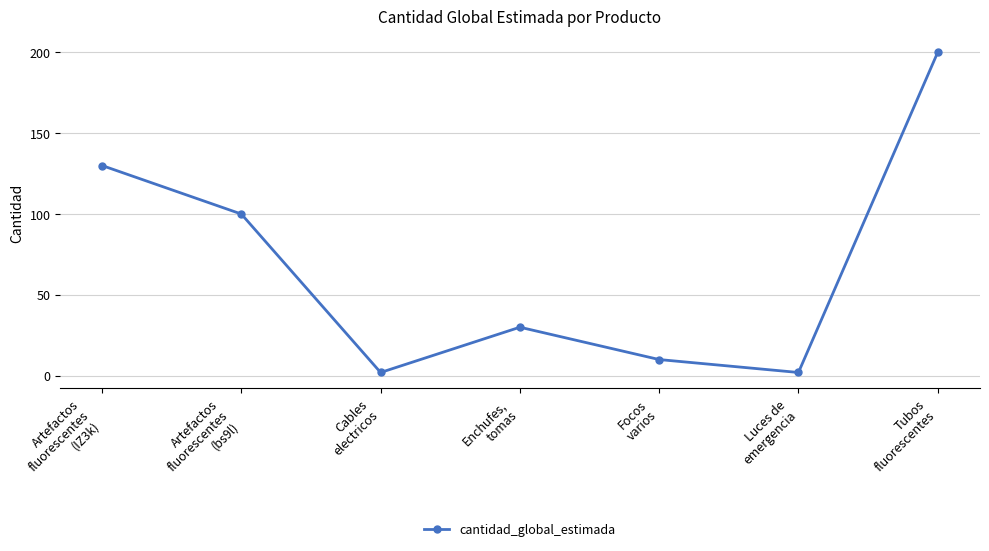

Which has a higher value, Artefactos
fluorescentes
(IZ3k) or Tubos
fluorescentes?

Tubos
fluorescentes